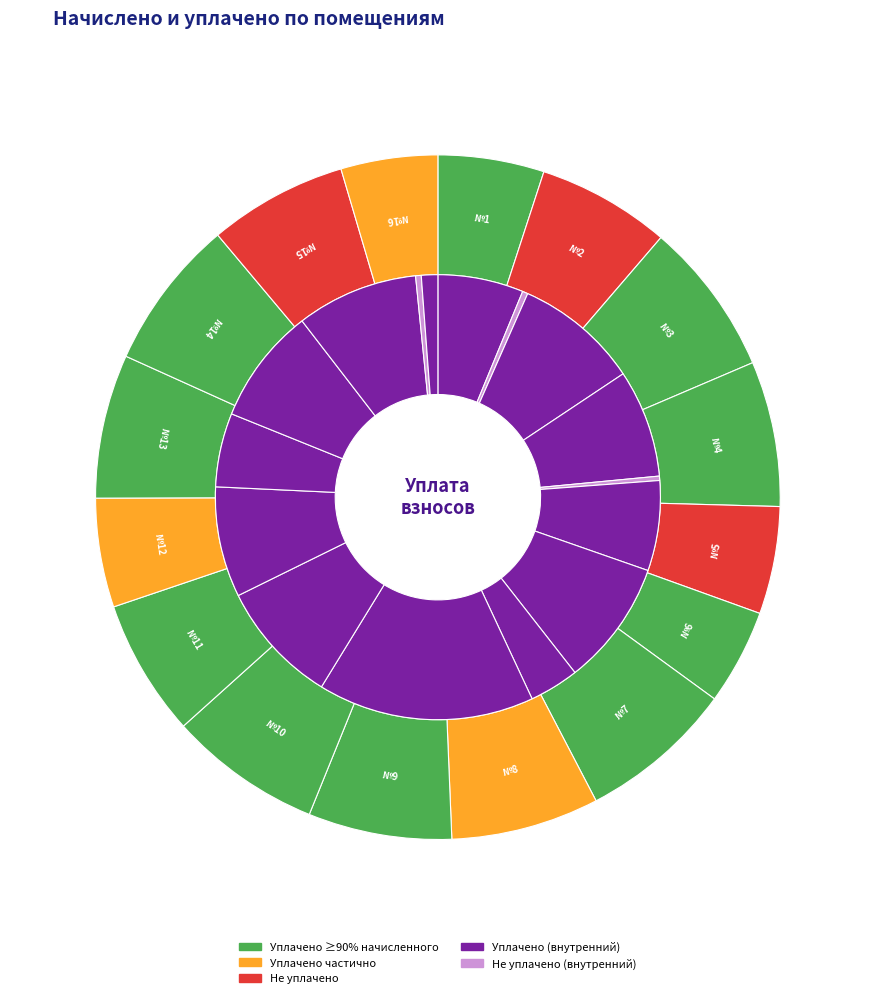

How many segments does this pie chart have?

16